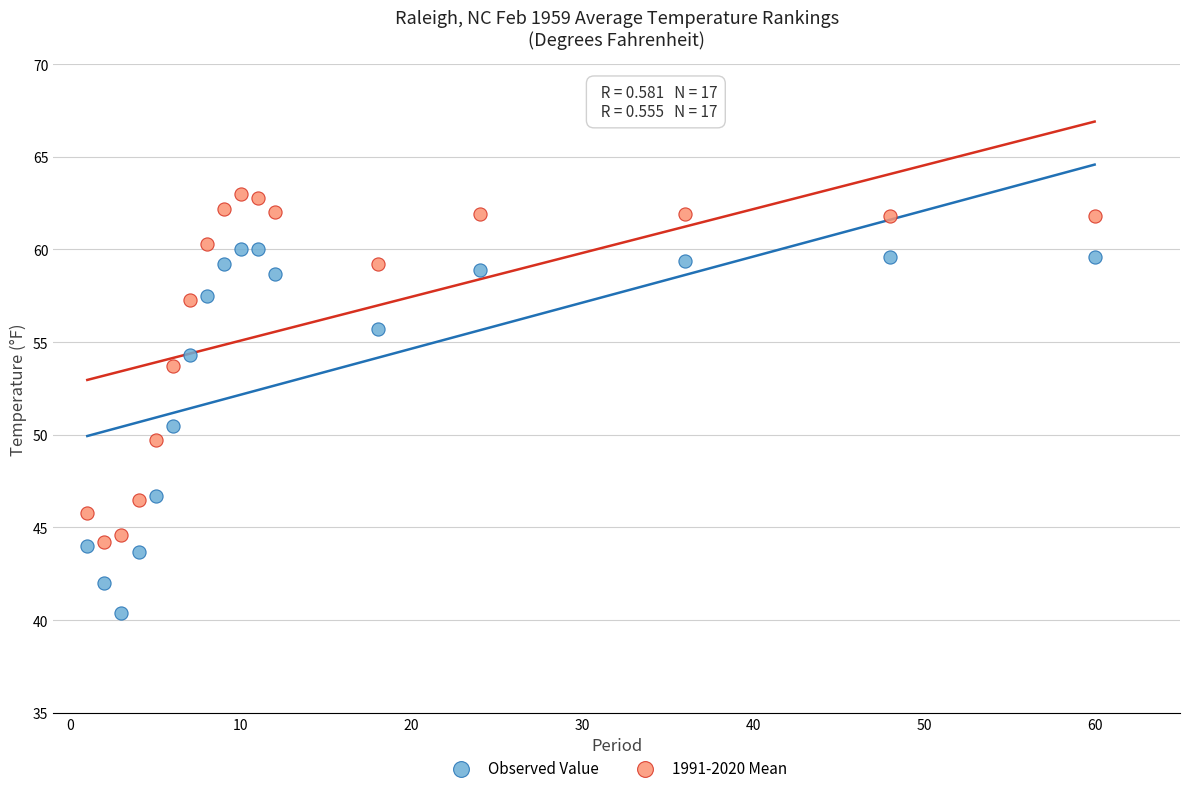

What is the X range (max minus min) for the scatter plot?

59.0